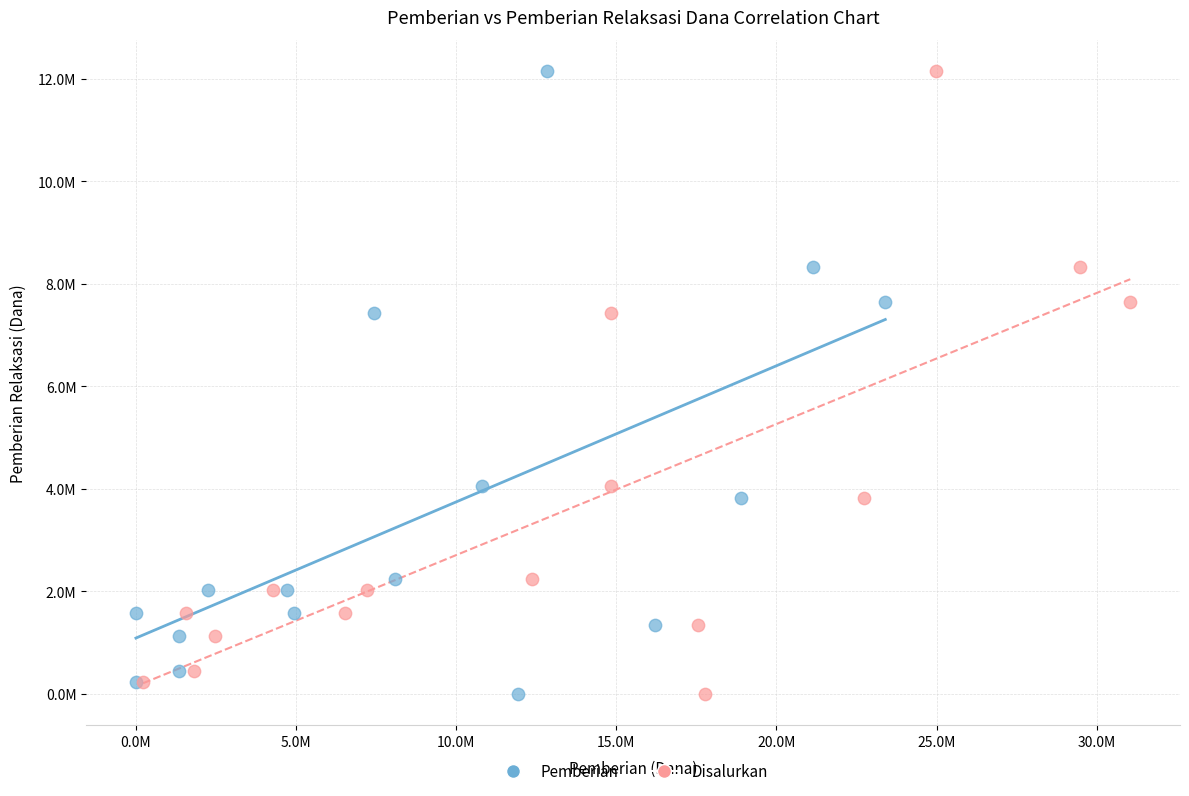

What are all the series names shown in the legend?

Pemberian, Disalurkan